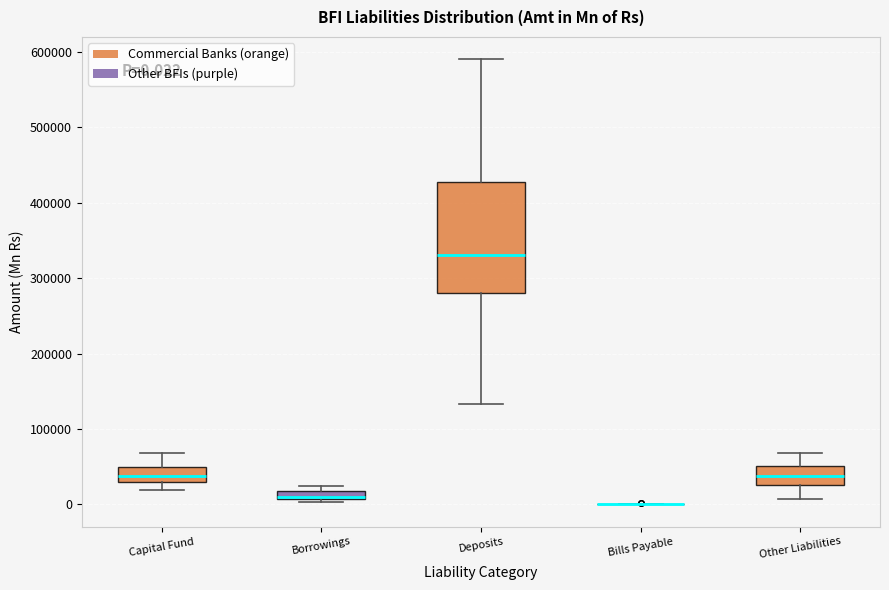

Which box is the tallest, from its lower edge to its upper edge?

Deposits